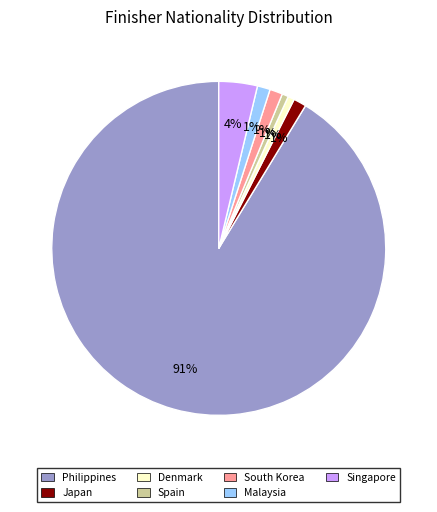

To the nearest percent, what is the average slice percentage?

14%